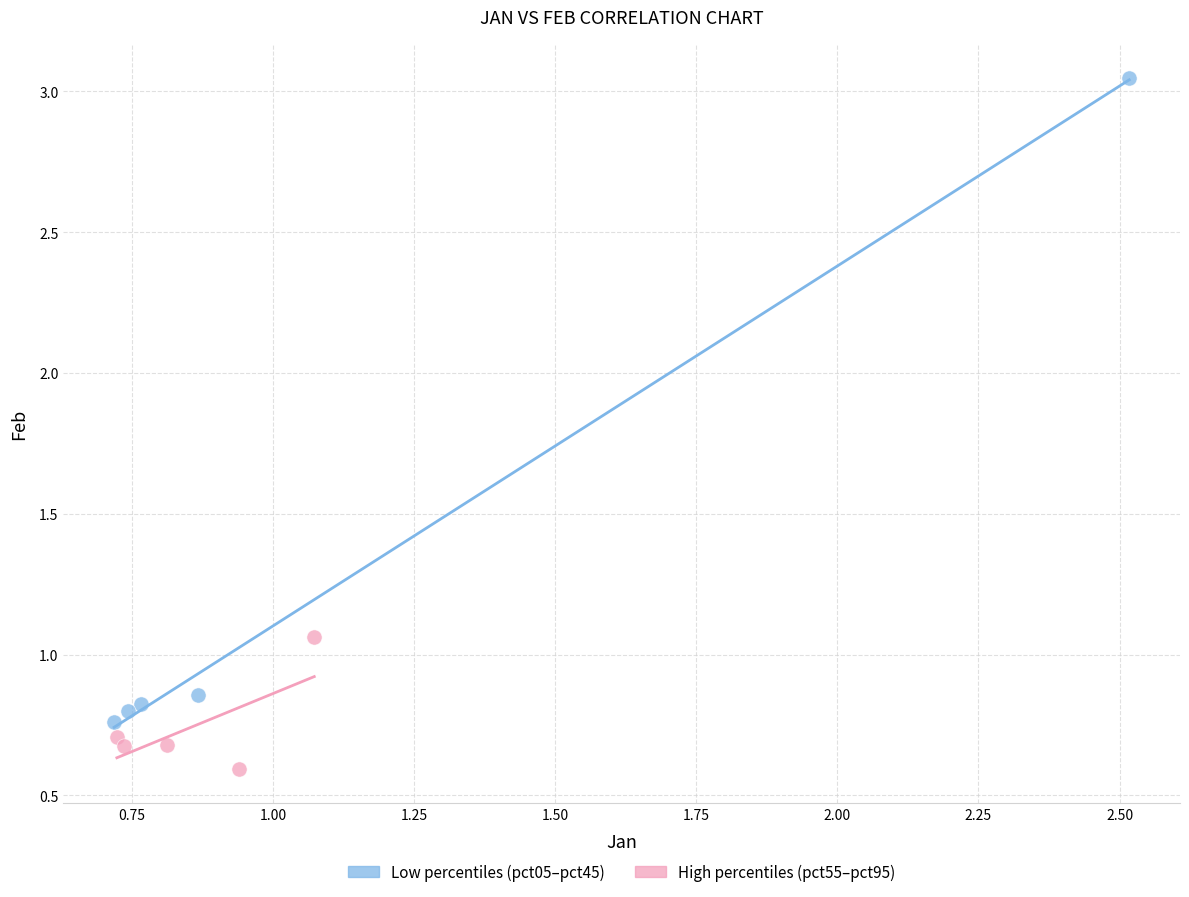

Which series has the widest spread of Y values?

Low percentiles (pct05–pct45)